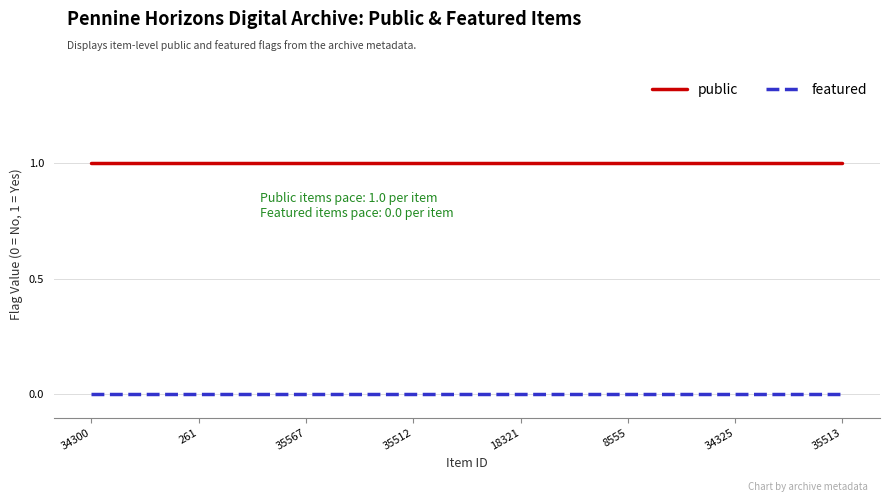

Is it true that public equals 1 at 34325?

True